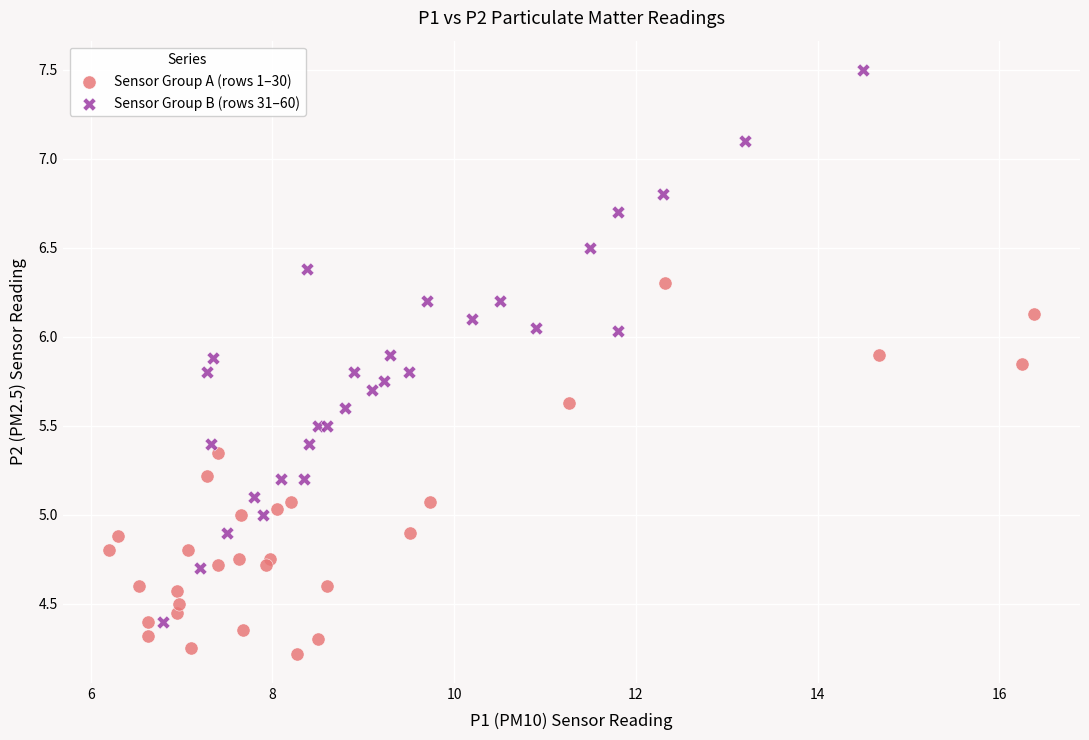

Which series reaches the minimum Y coordinate?

Sensor Group A (rows 1–30)